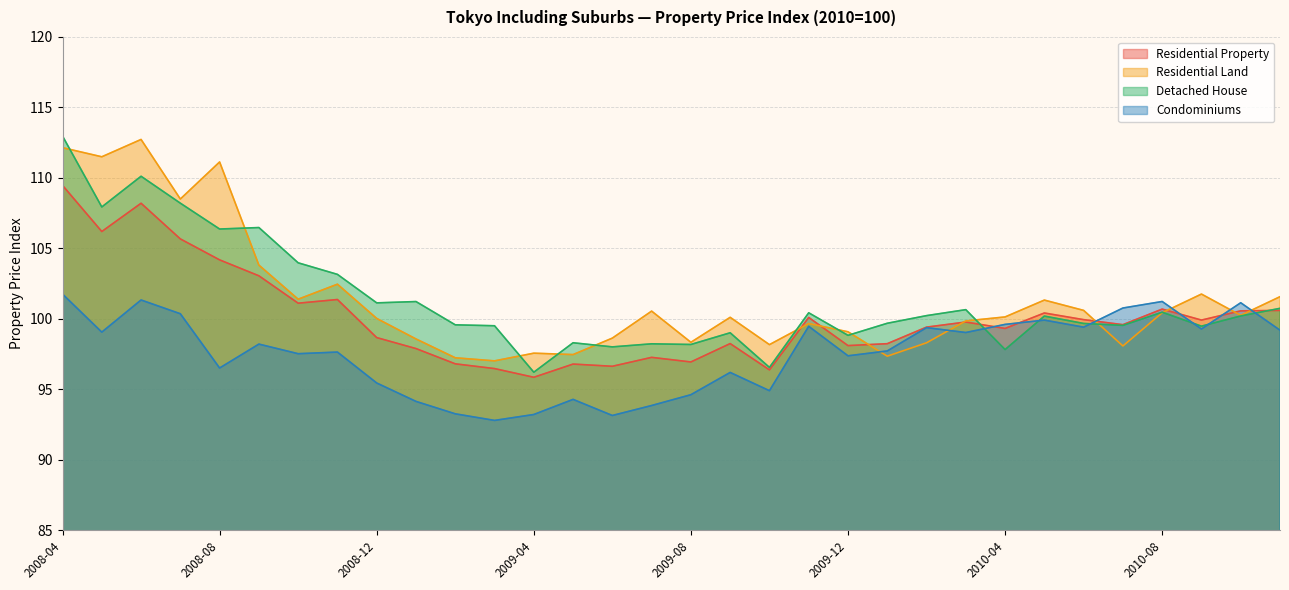

How many interior local peaks does the Residential Property series have?

9